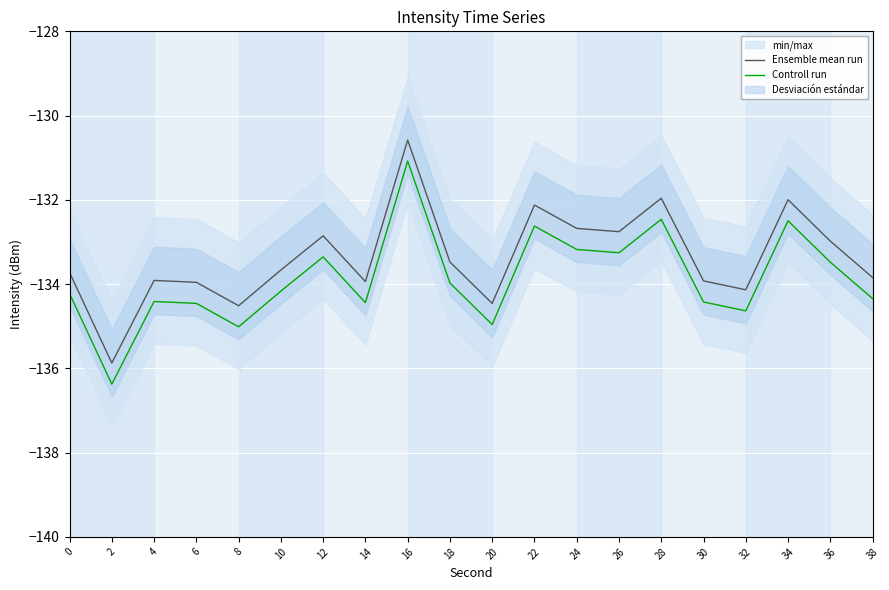

Where is the first local maximum for Ensemble mean run?

4